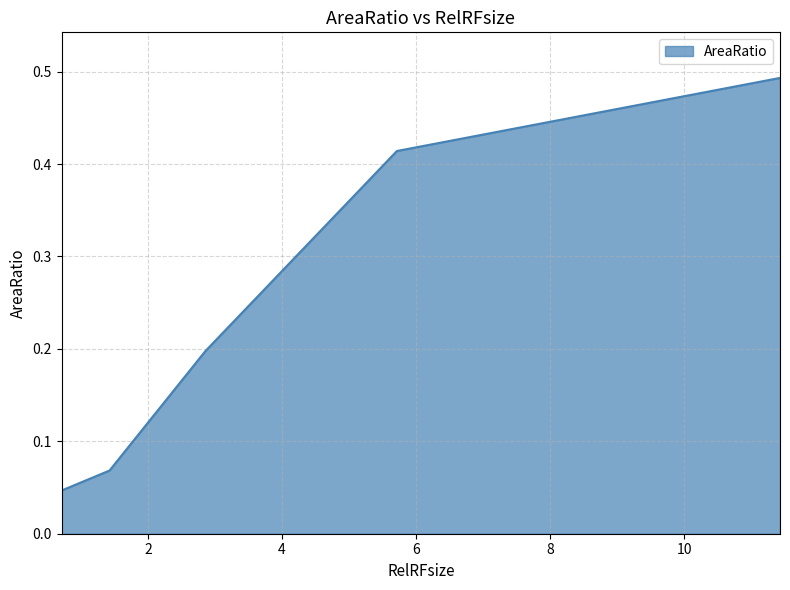

Does the chart display data point markers on the line(s)?

No